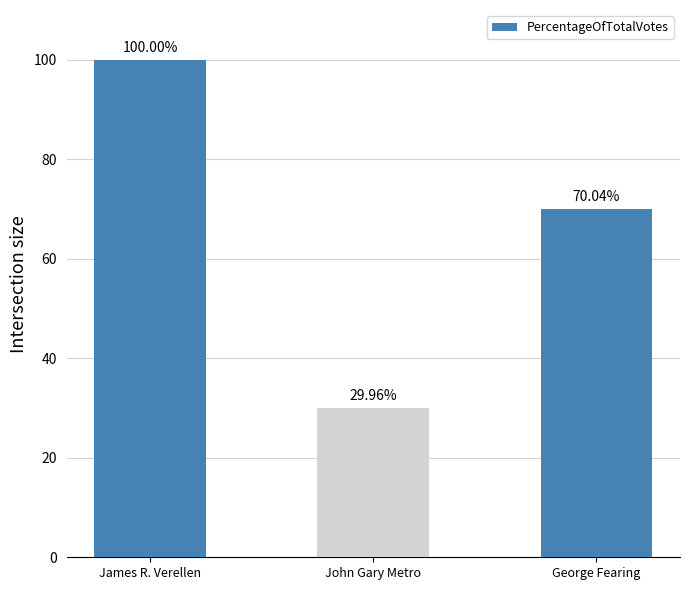

What is the label of the 1st bar from the left?

James R. Verellen